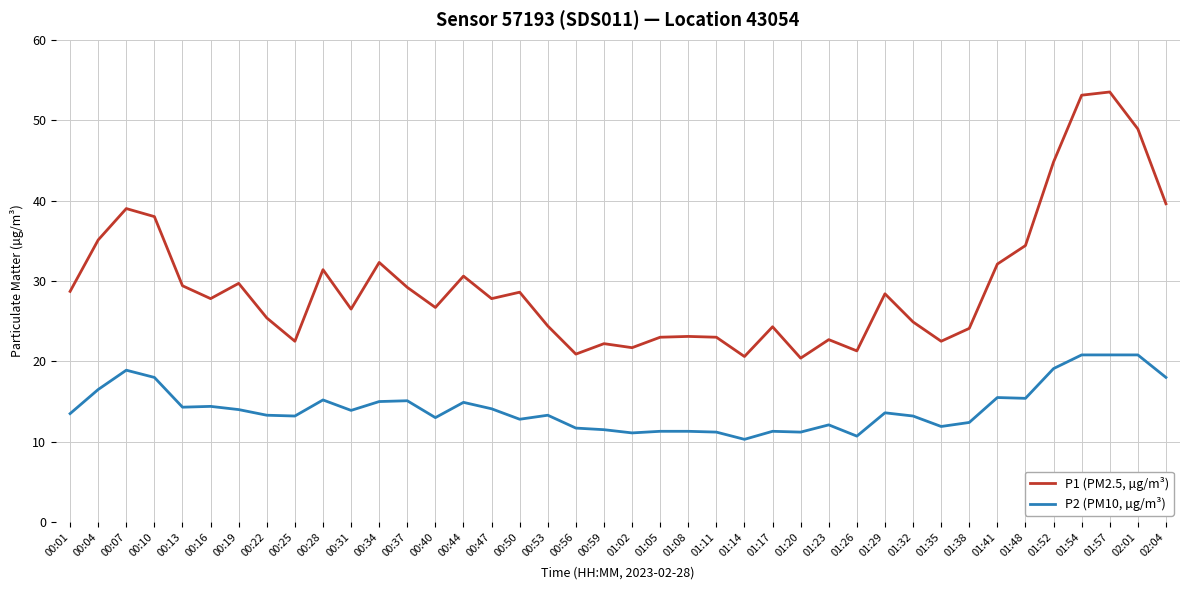

What is the maximum value shown in the chart?

53.5